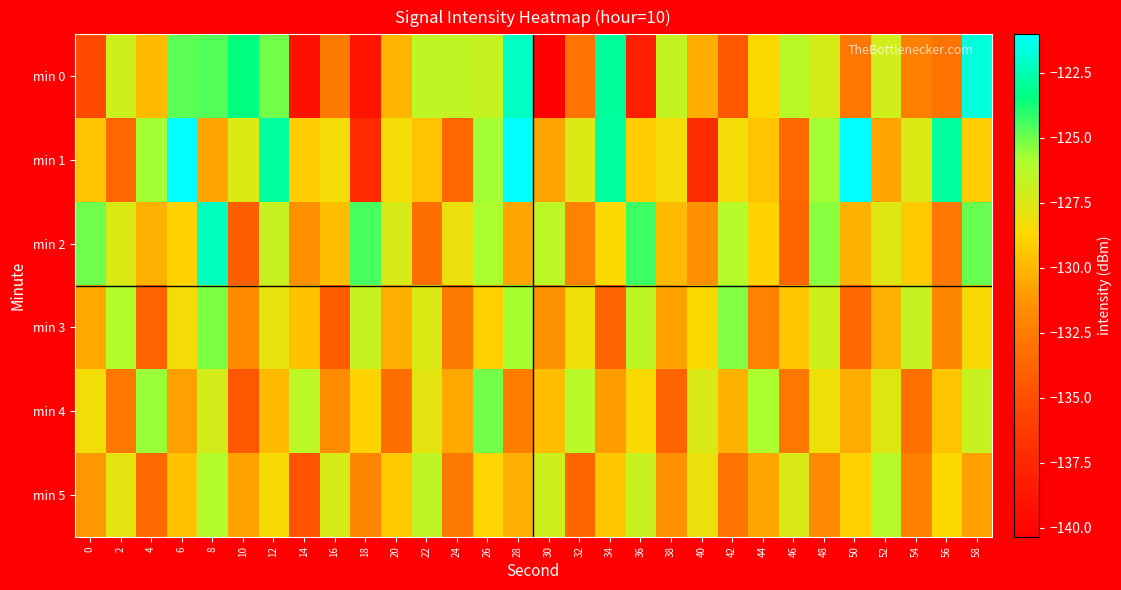

Which series has the largest total across all categories?

min 1